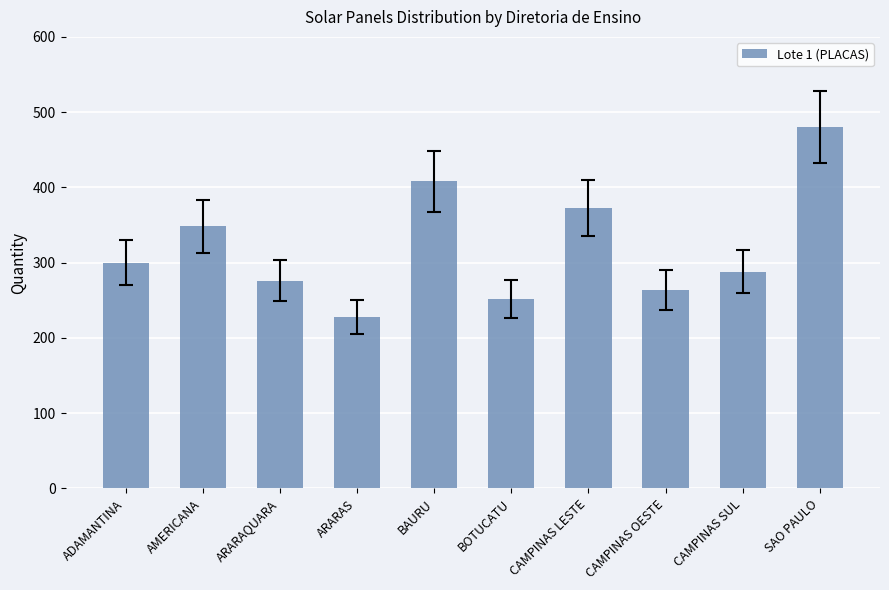

The chart shows a value of 408 at BAURU. True or false?

True